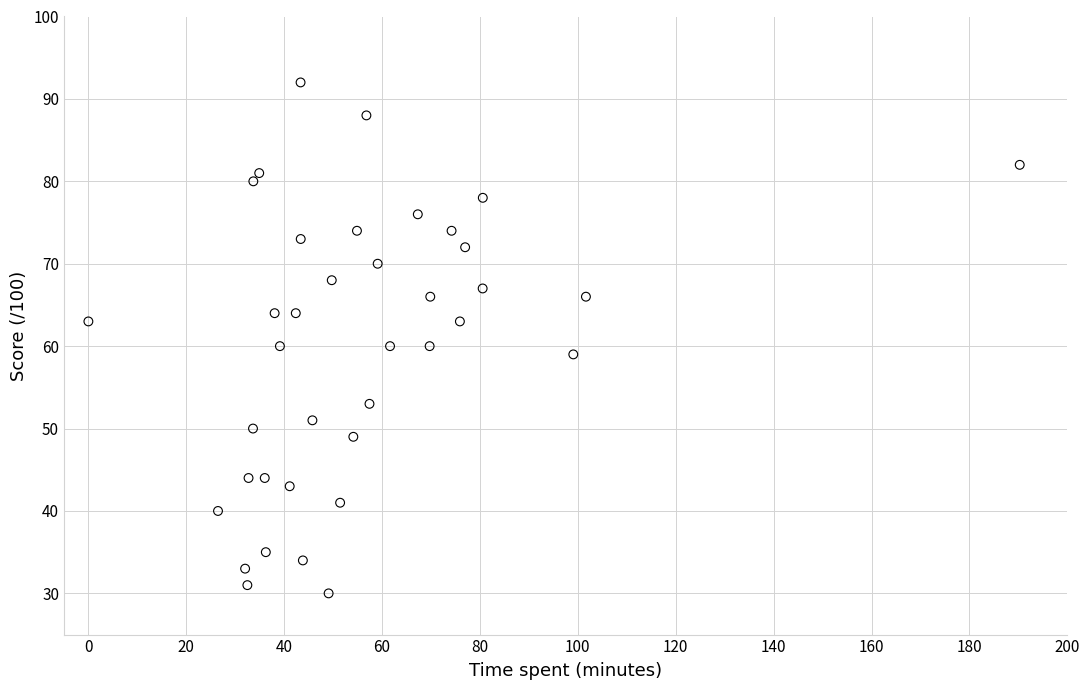

What is the range of Y values (max minus min)?

62